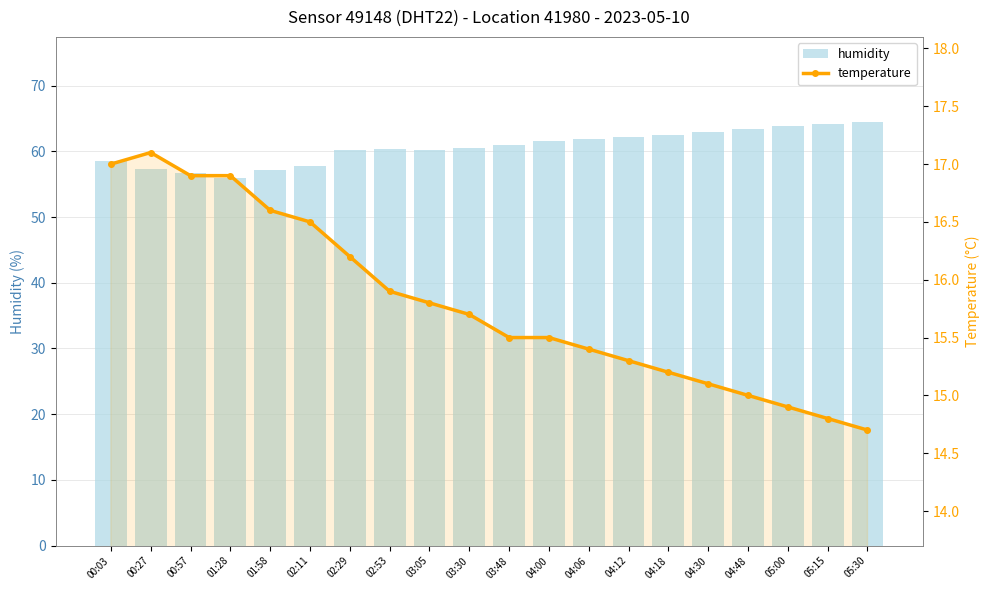

At which label is humidity closest to 60?

02:29